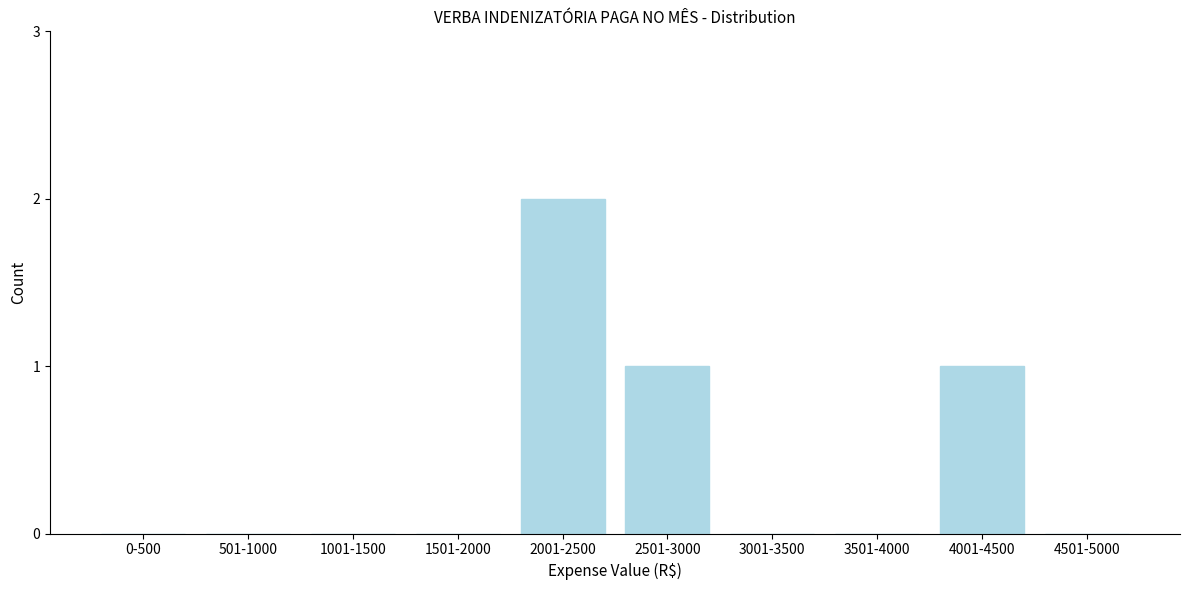

Reading left to right, transcribe all the data shown in this chart.

0-500=0	501-1000=0	1001-1500=0	1501-2000=0	2001-2500=2	2501-3000=1	3001-3500=0	3501-4000=0	4001-4500=1	4501-5000=0